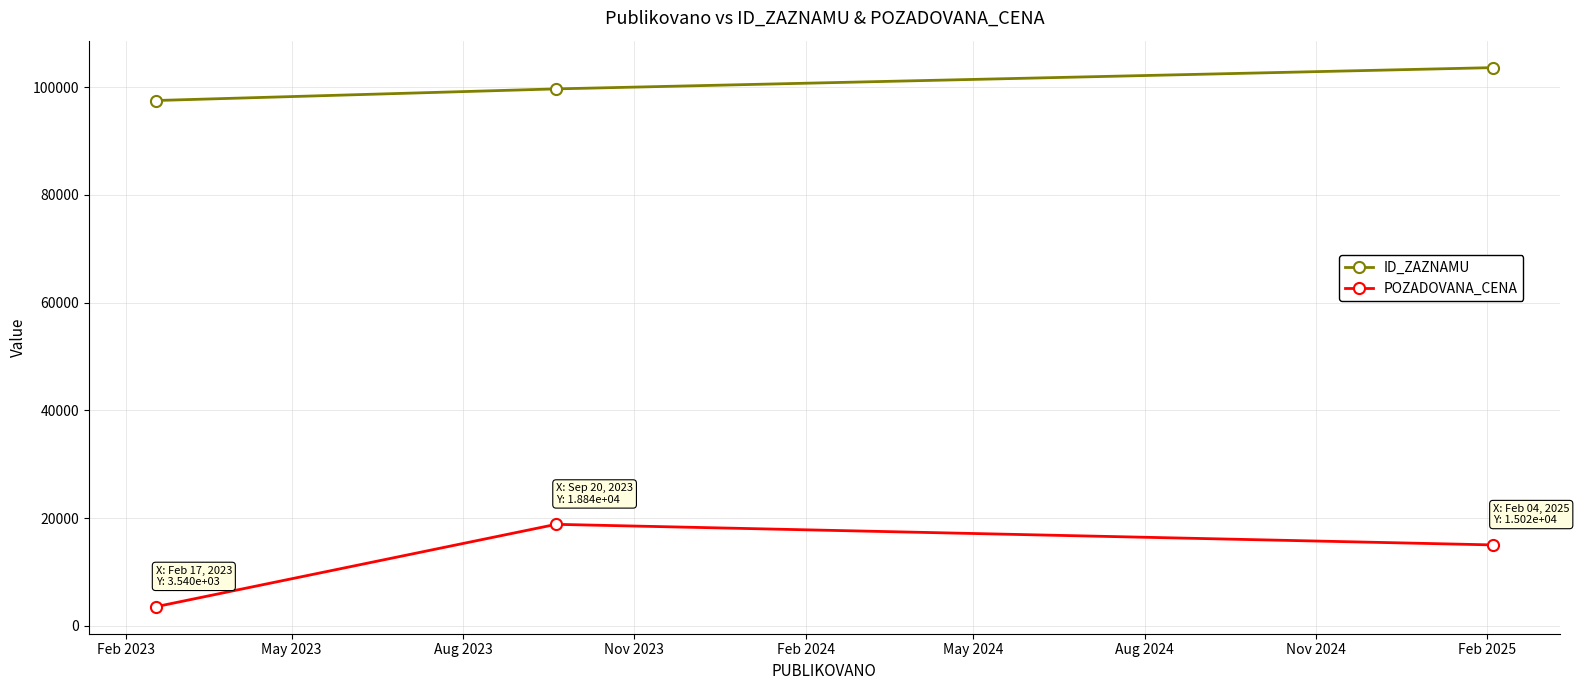

Rank the series by their average value, from highest to lowest.

ID_ZAZNAMU, POZADOVANA_CENA